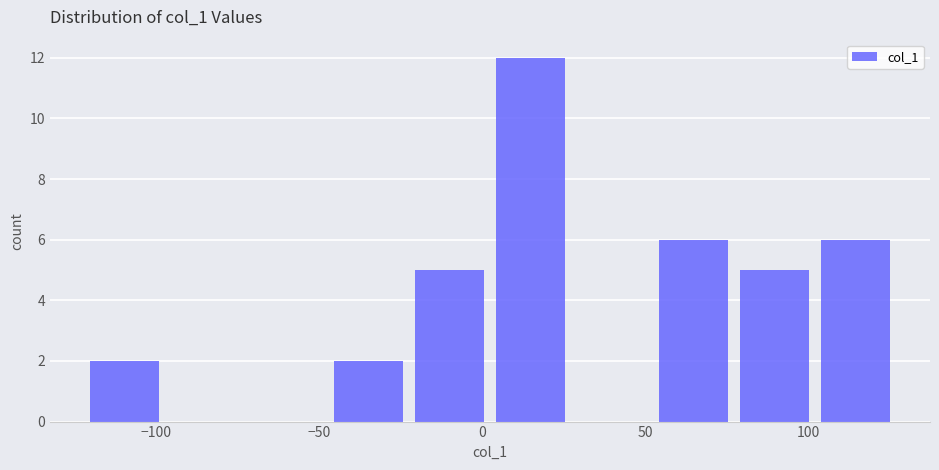

Over which range of the x-axis is the bar tallest?

5 to 25